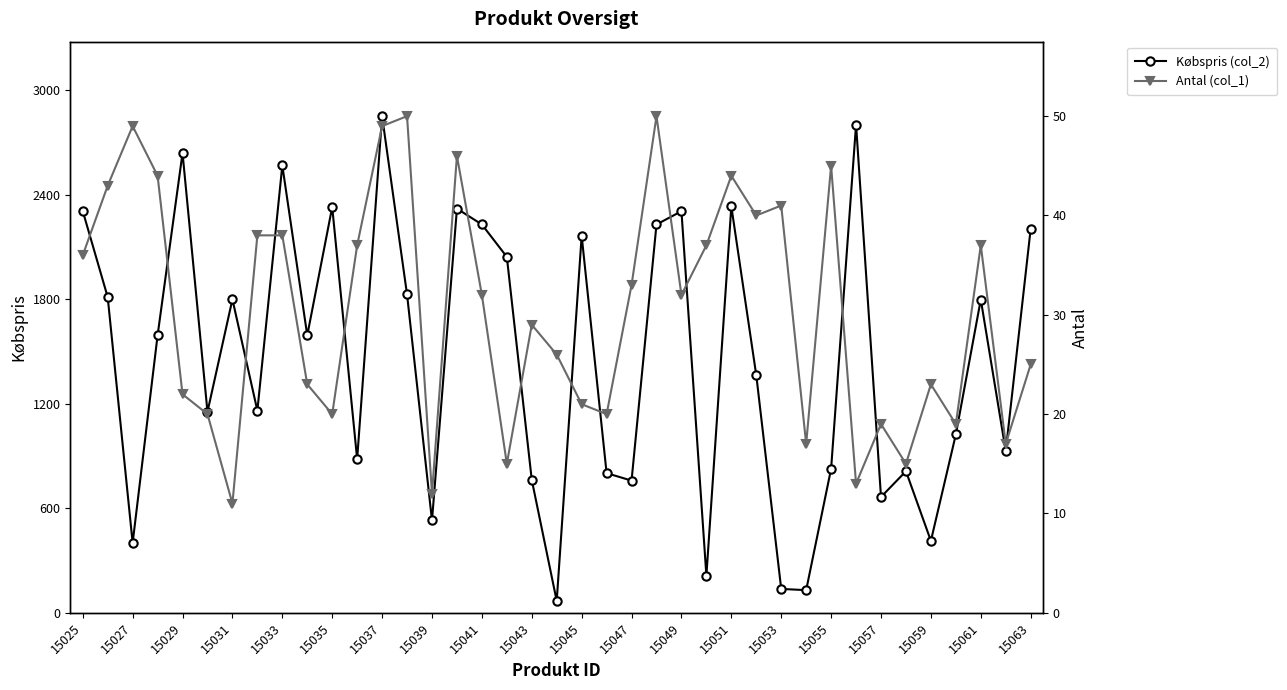

What are all the series names shown in the legend?

Købspris (col_2), Antal (col_1)